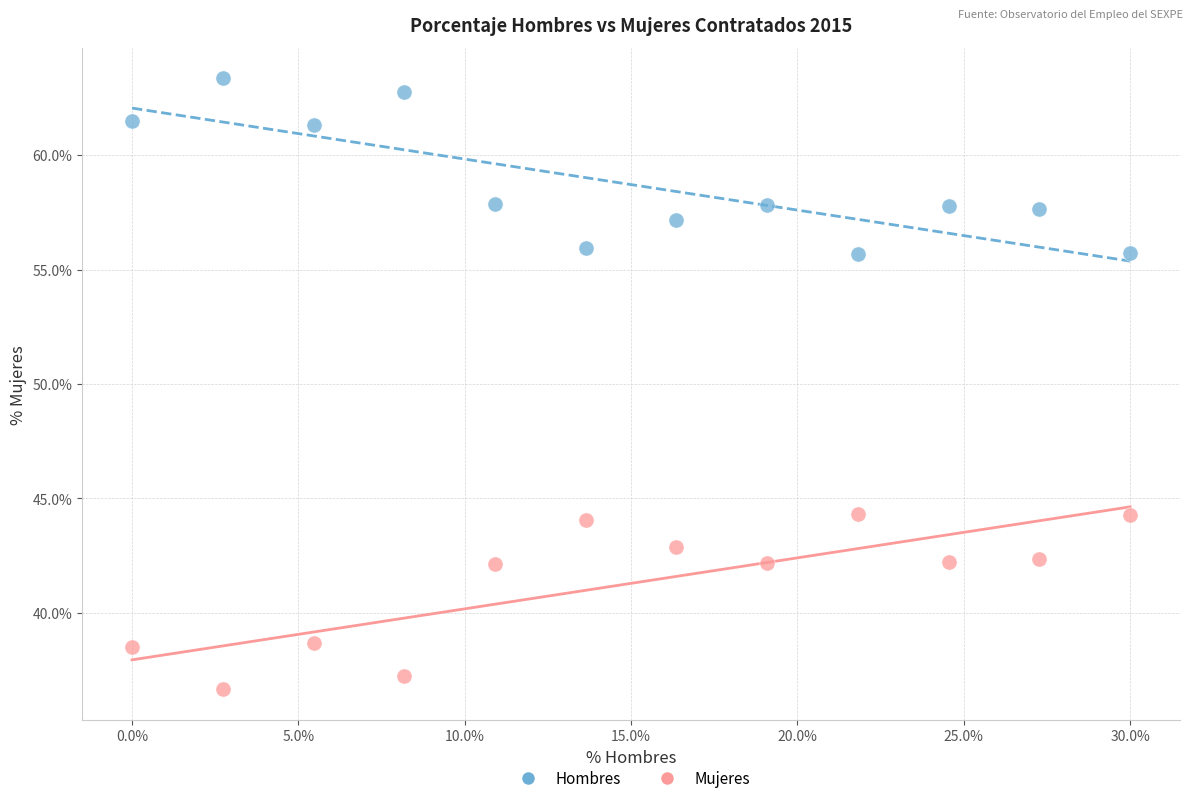

What are all the series names shown in the legend?

Hombres, Mujeres